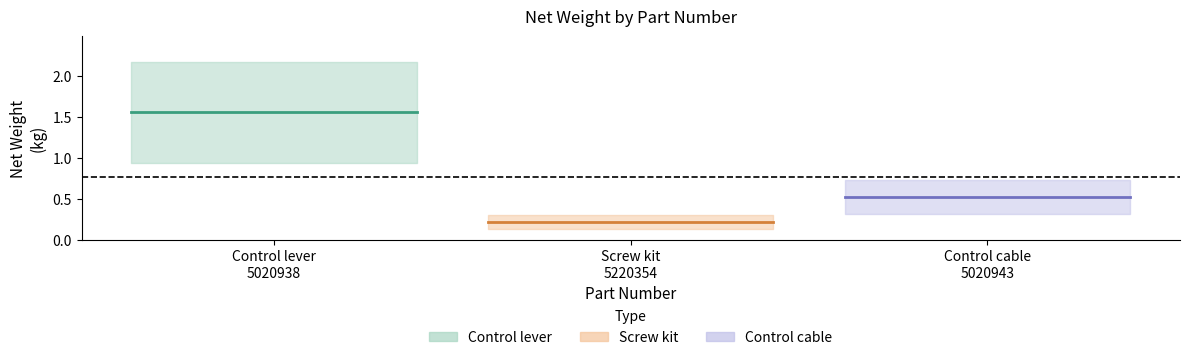

What is the average value?

0.8